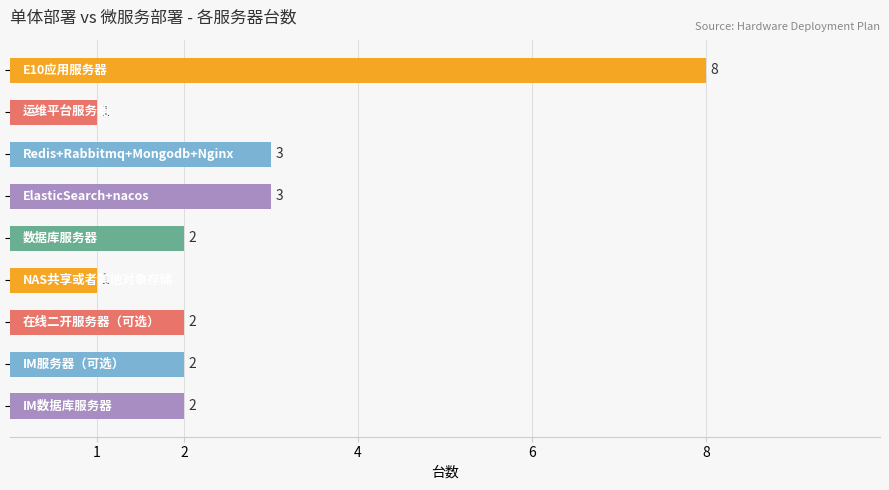

What is the value of the 9th bar from the top?

2